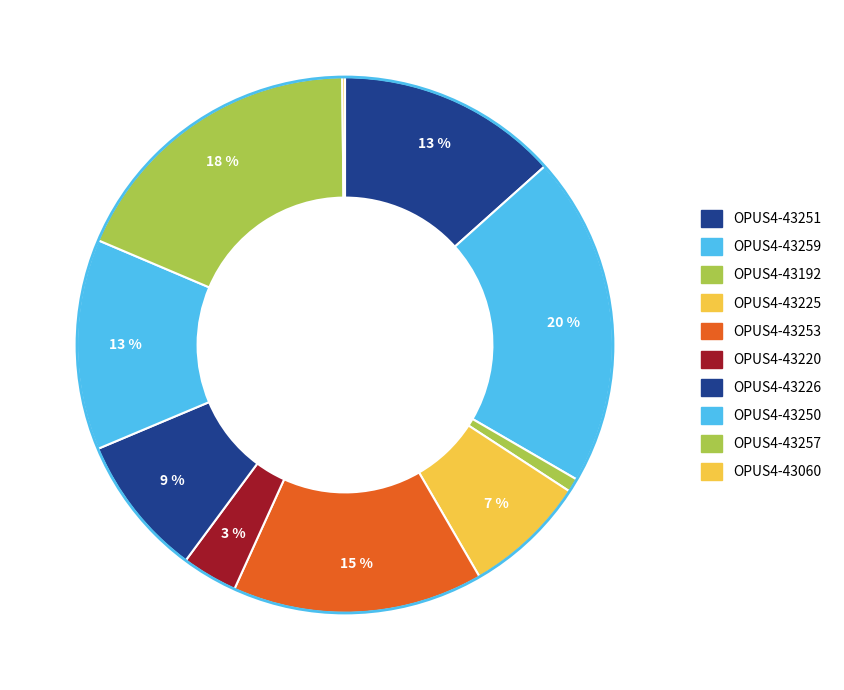

Is there a majority slice in this chart?

No